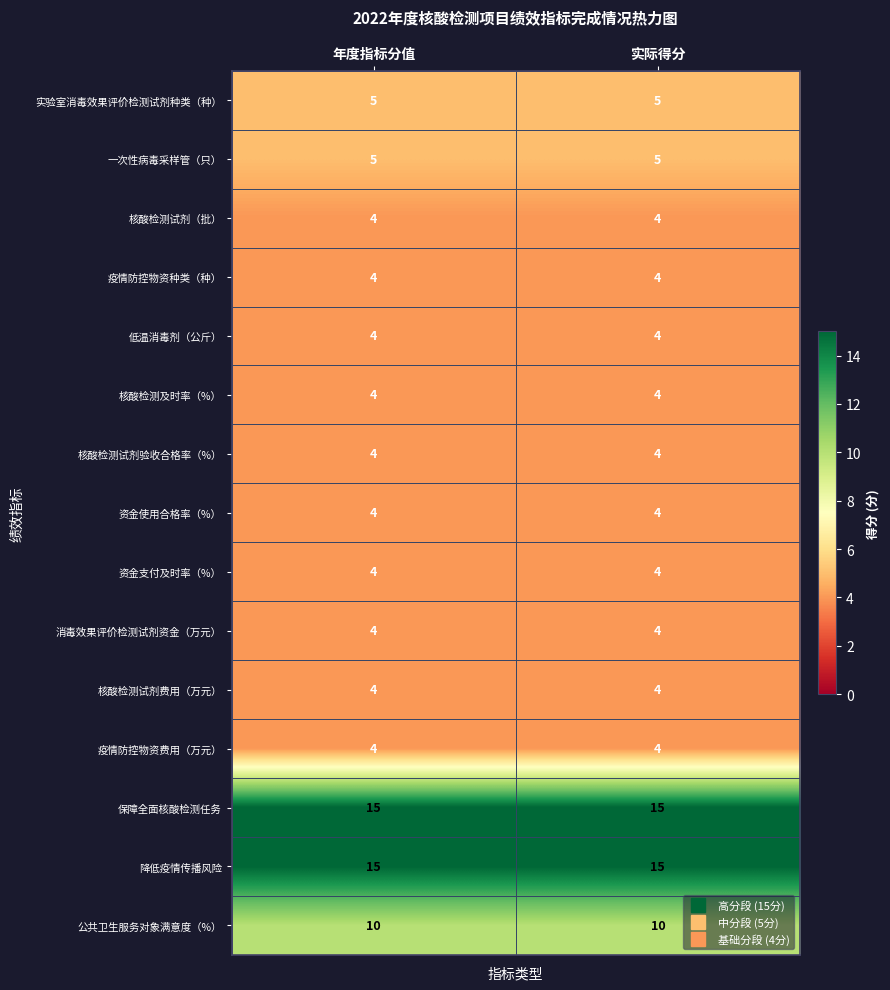

What is the smallest value displayed?

4